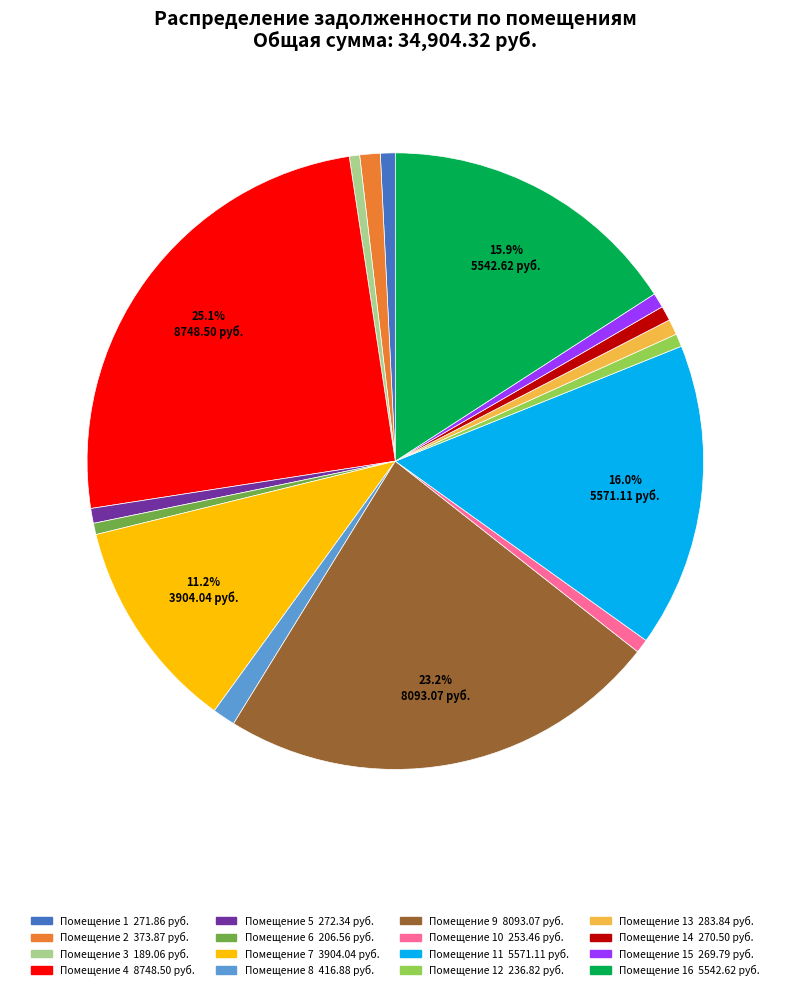

To the nearest percent, what is the average slice percentage?

6%